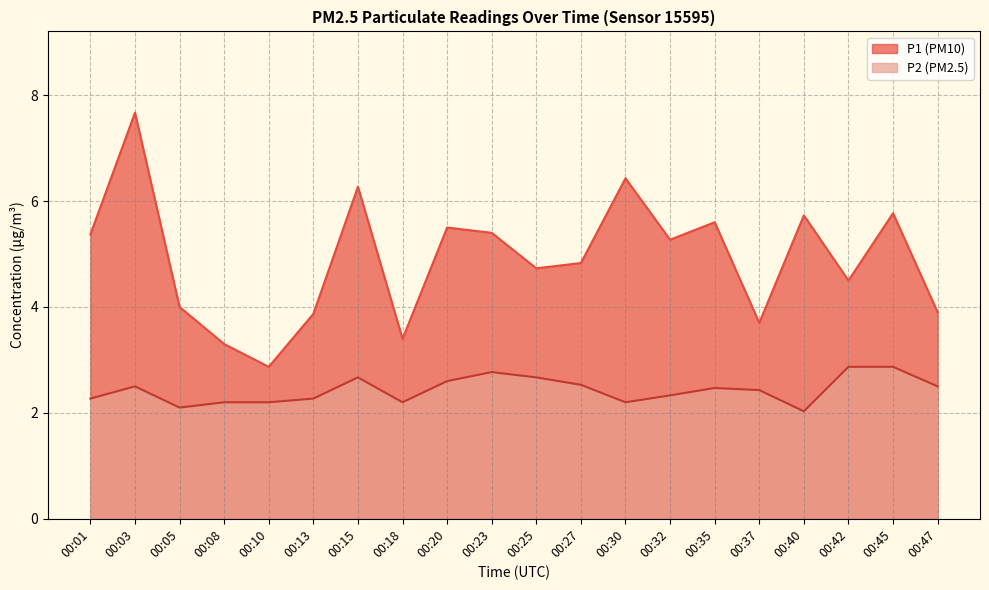

True or false: P1 and P2 intersect in this chart.

False